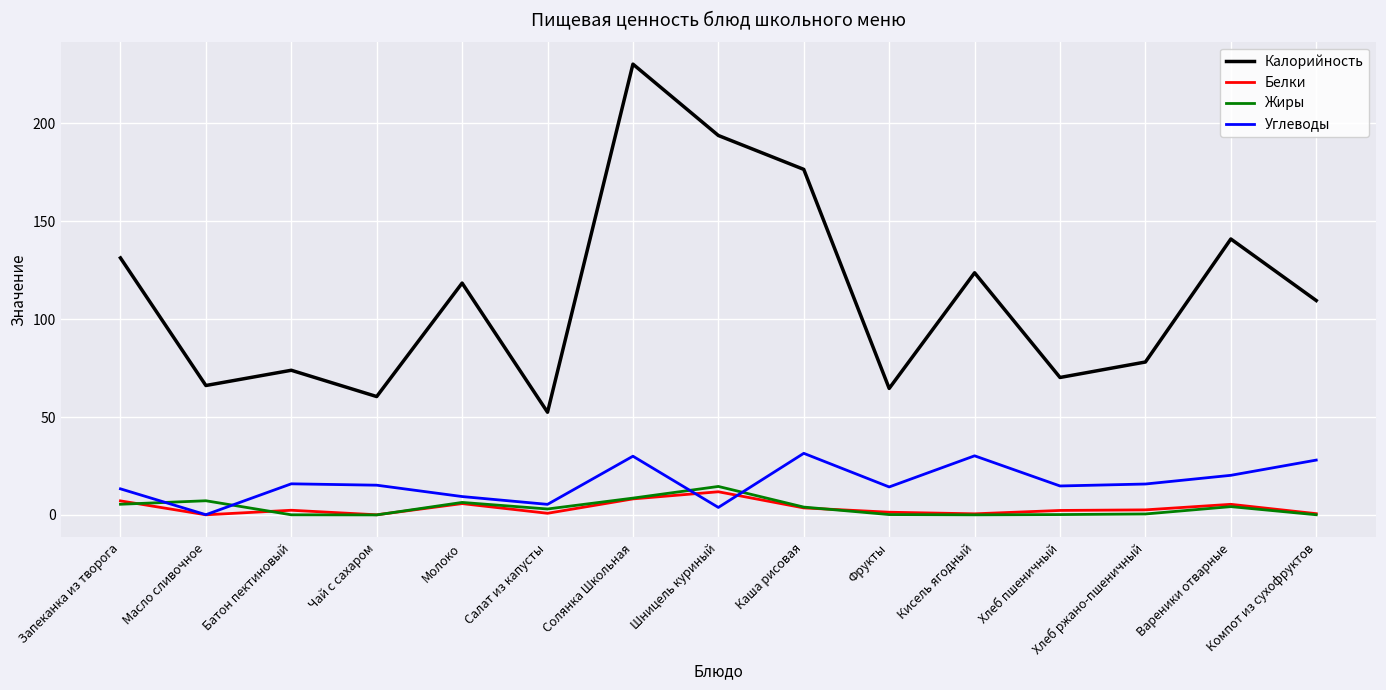

True or false: Белки has more than 1 points higher than both neighbors.

True